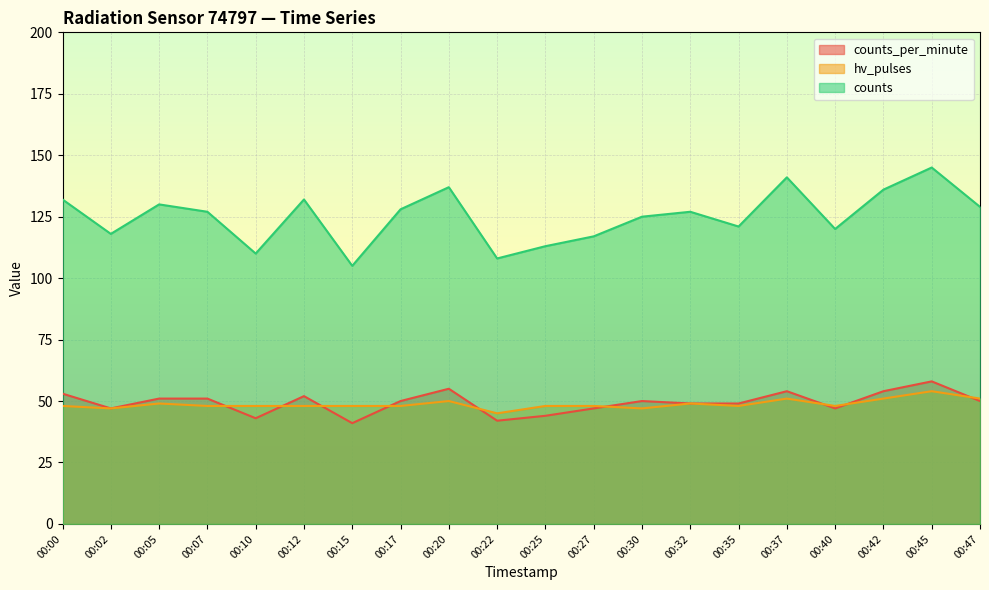

True or false: hv_pulses has a value of 79 at 00:10.

False